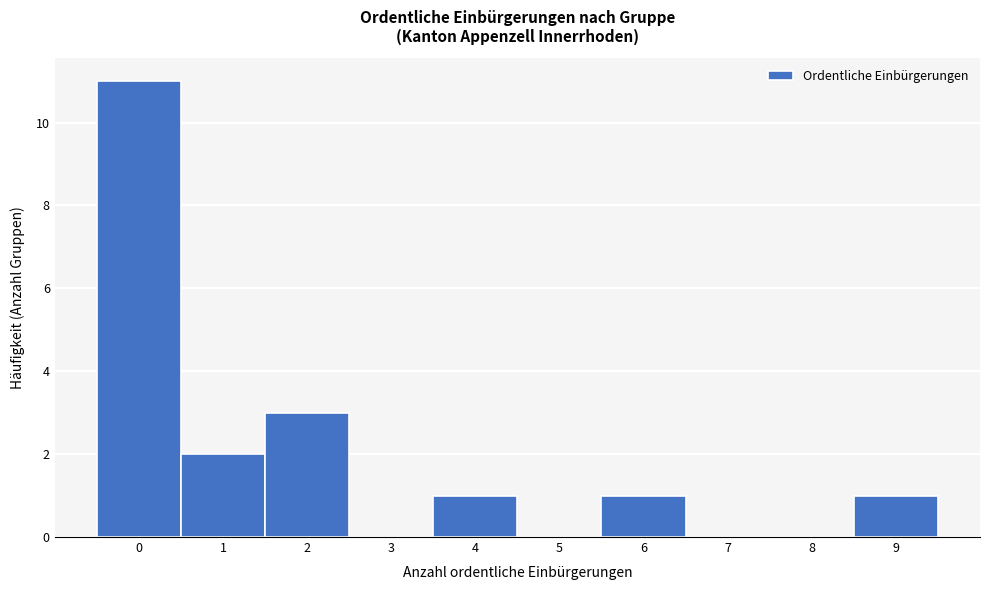

Reading left to right, transcribe all the data shown in this chart.

0=11	1=2	2=3	3=0	4=1	5=0	6=1	7=0	8=0	9=1